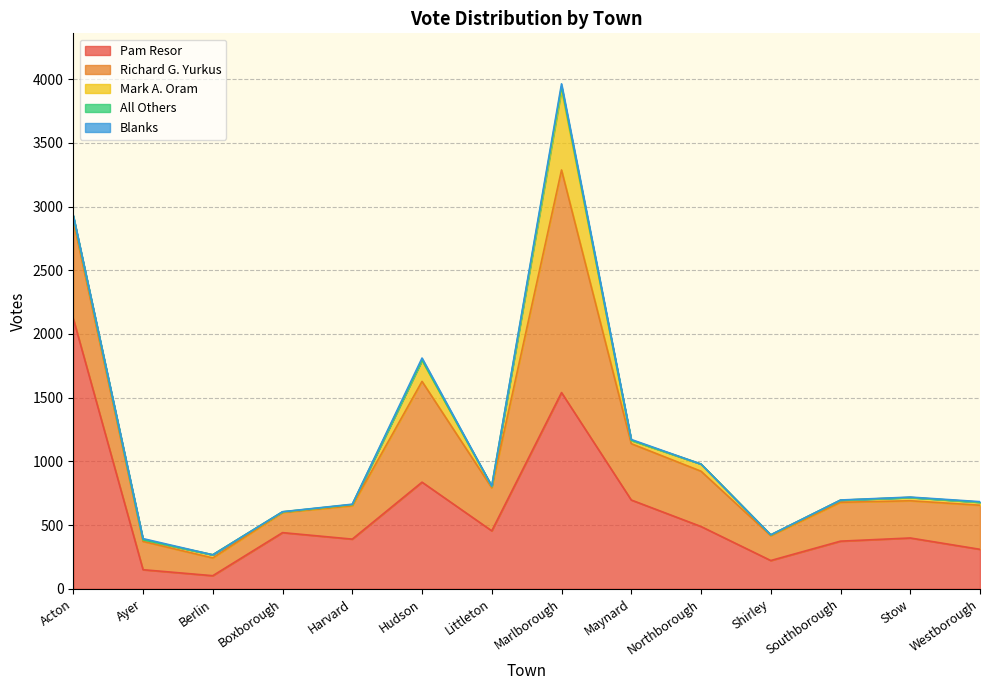

How many distinct data groups are displayed?

5